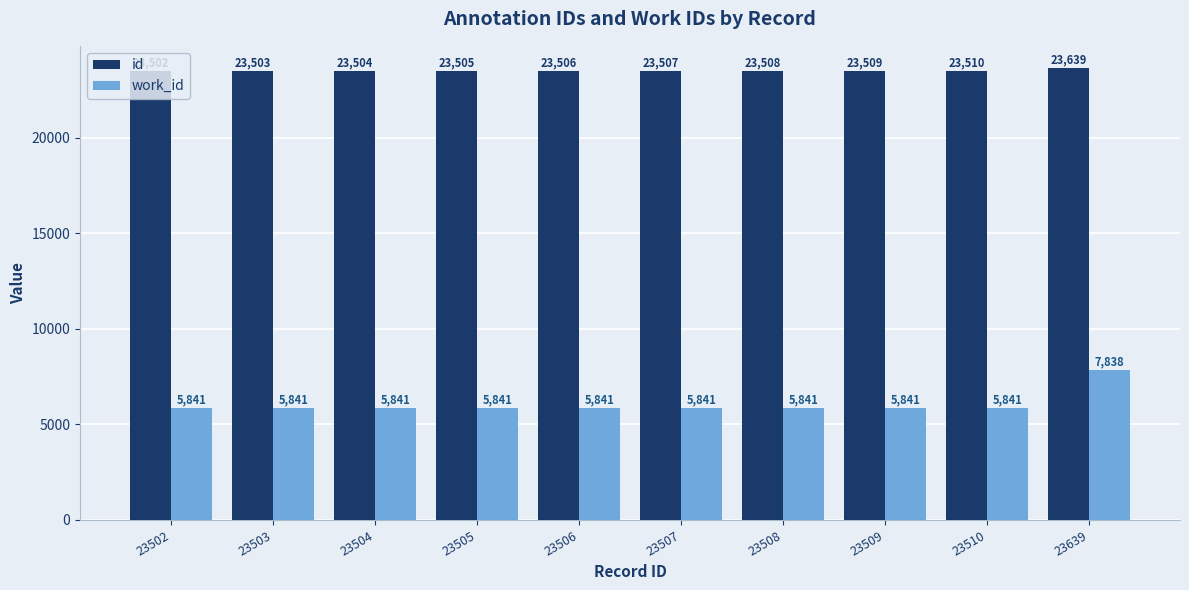

At how many categories does at least one series exceed 18755?

10